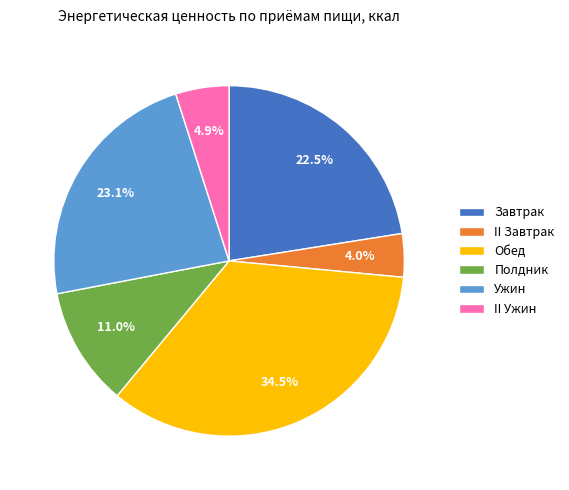

What is the largest slice in the pie chart?

Обед